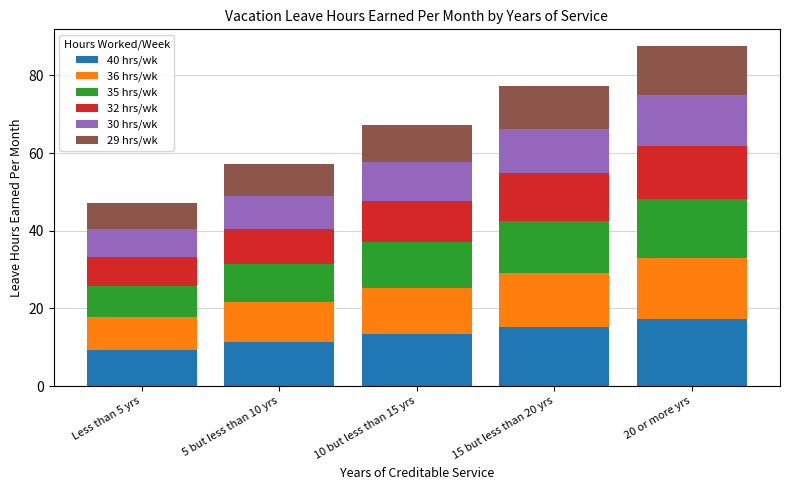

The 40 hrs/wk series shows 8.7 at 15 but less than 20 yrs. True or false?

False